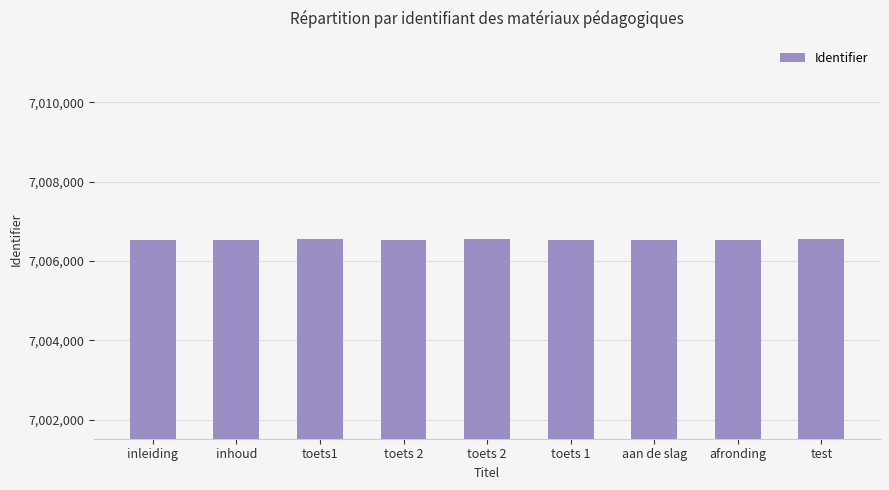

List the labels in order of value, largest first.

test, toets 2, toets1, toets 1, toets 2, inhoud, afronding, aan de slag, inleiding